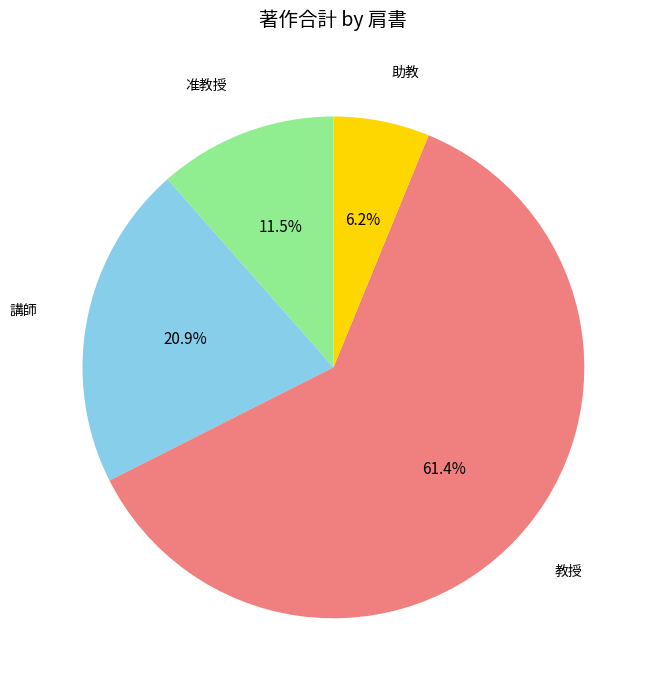

Is there any slice that represents more than half of the pie?

Yes